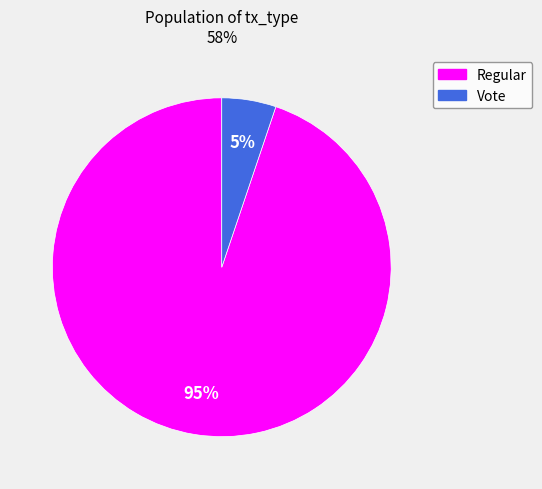

Is there any slice that represents more than half of the pie?

Yes